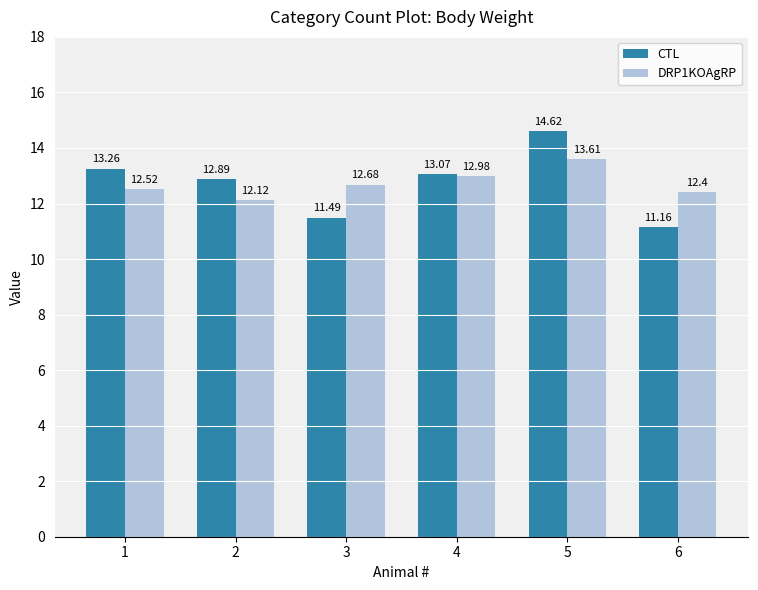

The value of DRP1KOAgRP at 6 is 12.4. True or false?

True